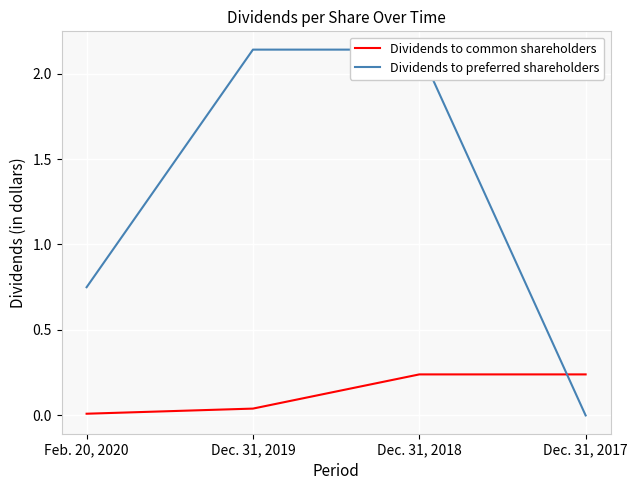

Between Dec. 31, 2017 and Dec. 31, 2018, which is larger?

Dec. 31, 2017